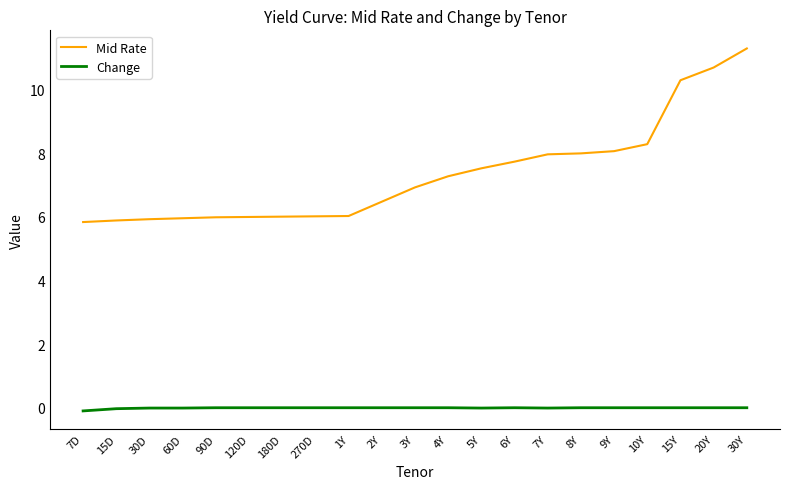

The Change series shows 0.0 at 20Y. True or false?

True